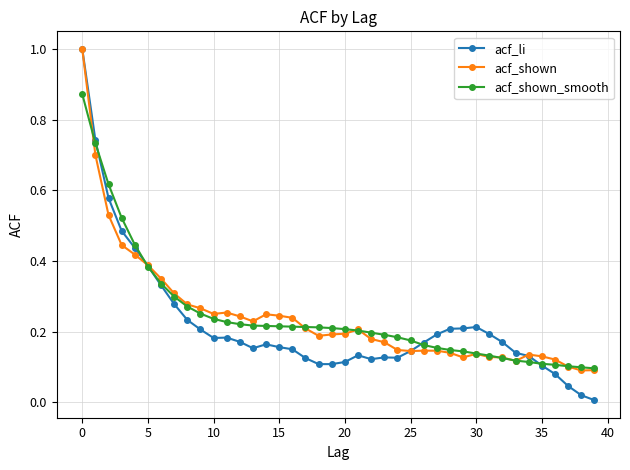

What is the maximum value shown in the chart?

1.0